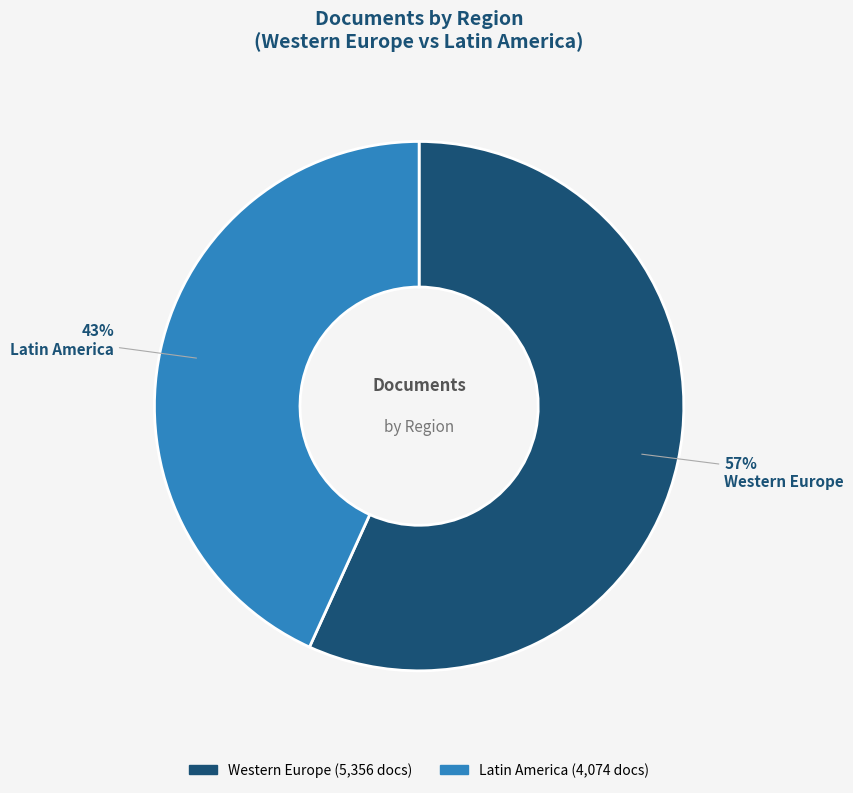

To the nearest percent, what is the difference between the largest and smallest slice percentages?

14%